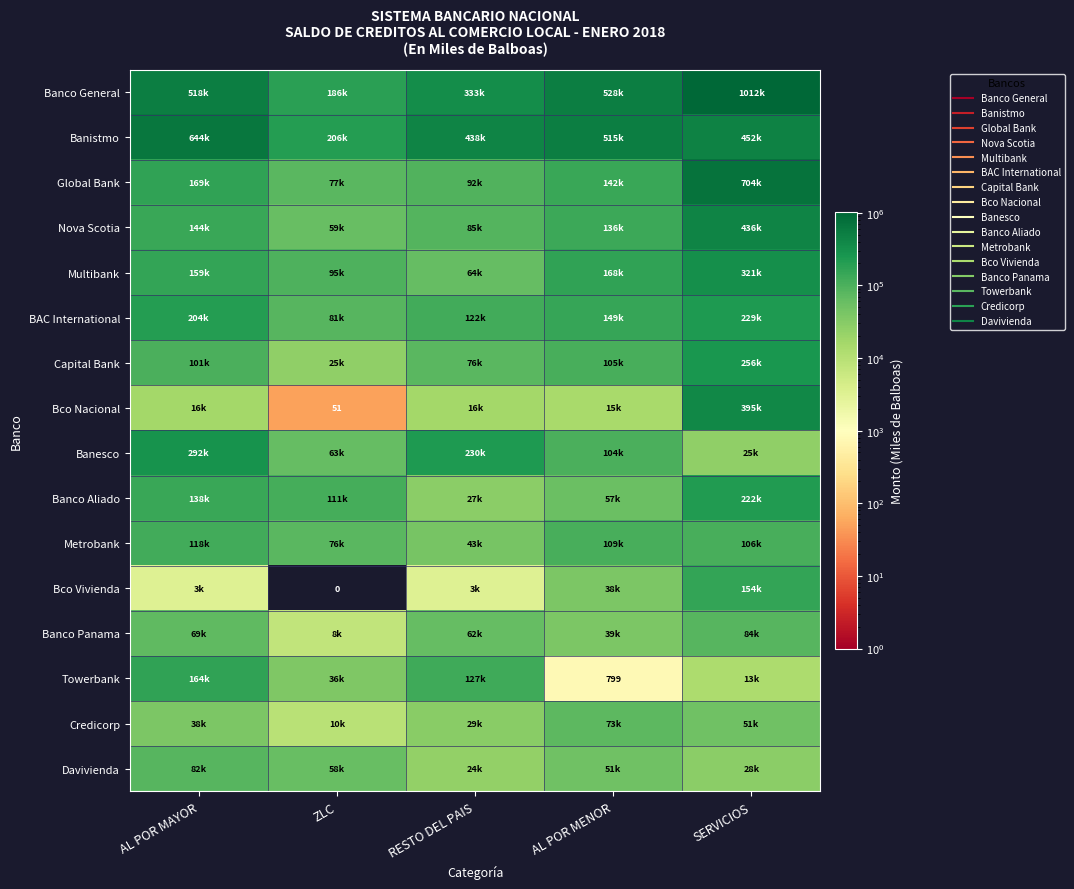

At which label is Bco Nacional closest to 197489?

AL POR MAYOR